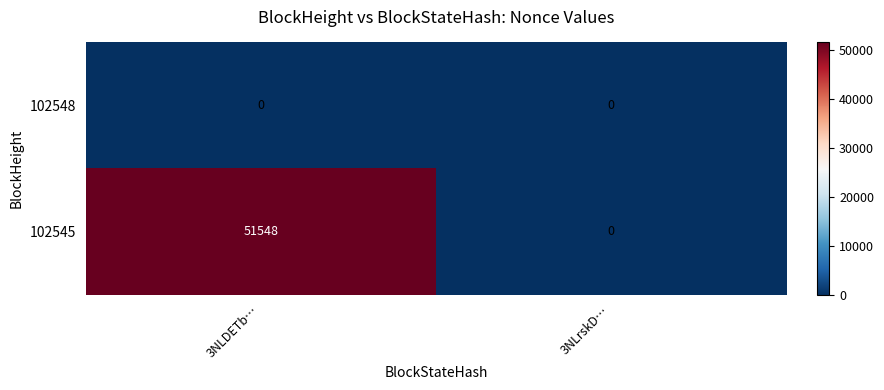

Which series has the largest total across all categories?

102545